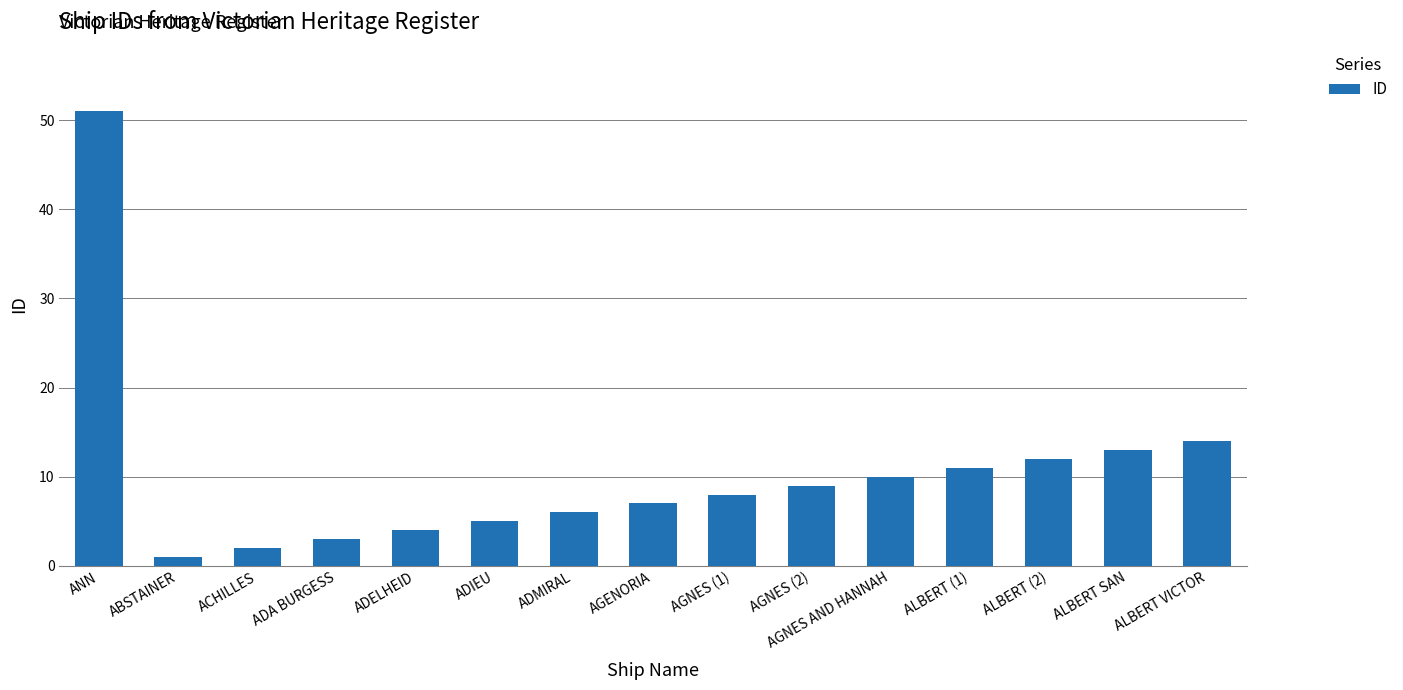

What is the value of the 10th bar from the left?

9